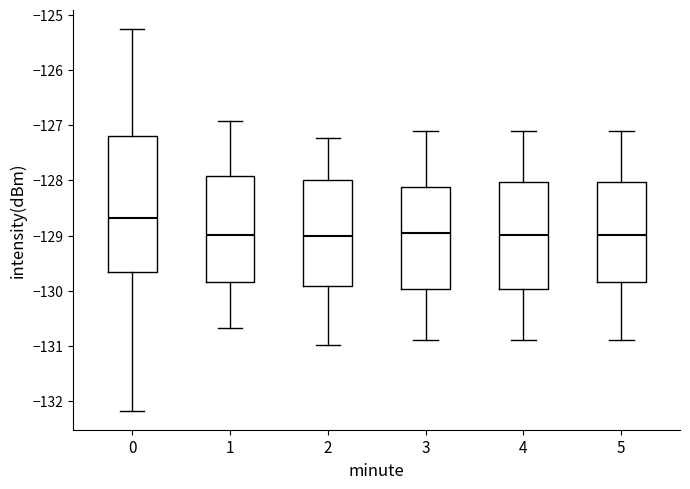

Reading left to right, read every box against the y-axis: the position of its median line, the range the box covers, and the ends of its whiskers. The values are not printed on the chart, so give them approximately, as read against the axis.

0: median -128.7, box -129.7 to -127.2, whiskers -132.2 to -125.3
1: median -129.0, box -129.9 to -127.9, whiskers -130.7 to -126.9
2: median -129.0, box -129.9 to -128.0, whiskers -131.0 to -127.2
3: median -128.9, box -130.0 to -128.1, whiskers -130.9 to -127.1
4: median -129.0, box -130.0 to -128.0, whiskers -130.9 to -127.1
5: median -129.0, box -129.8 to -128.0, whiskers -130.9 to -127.1